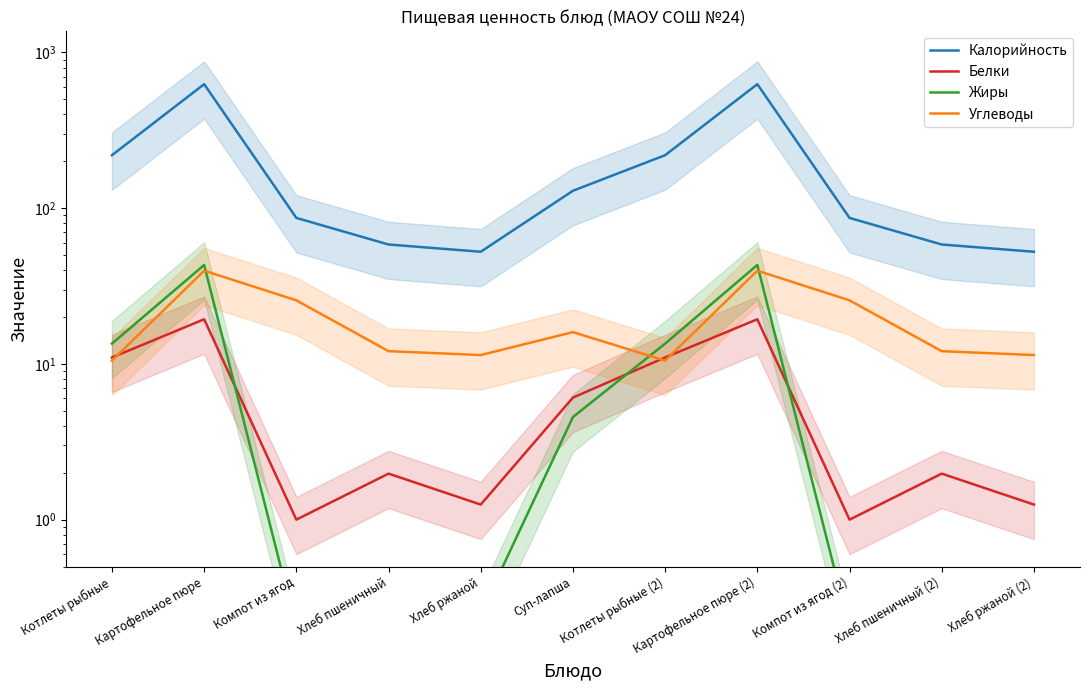

What are all the series names shown in the legend?

Калорийность, Белки, Жиры, Углеводы